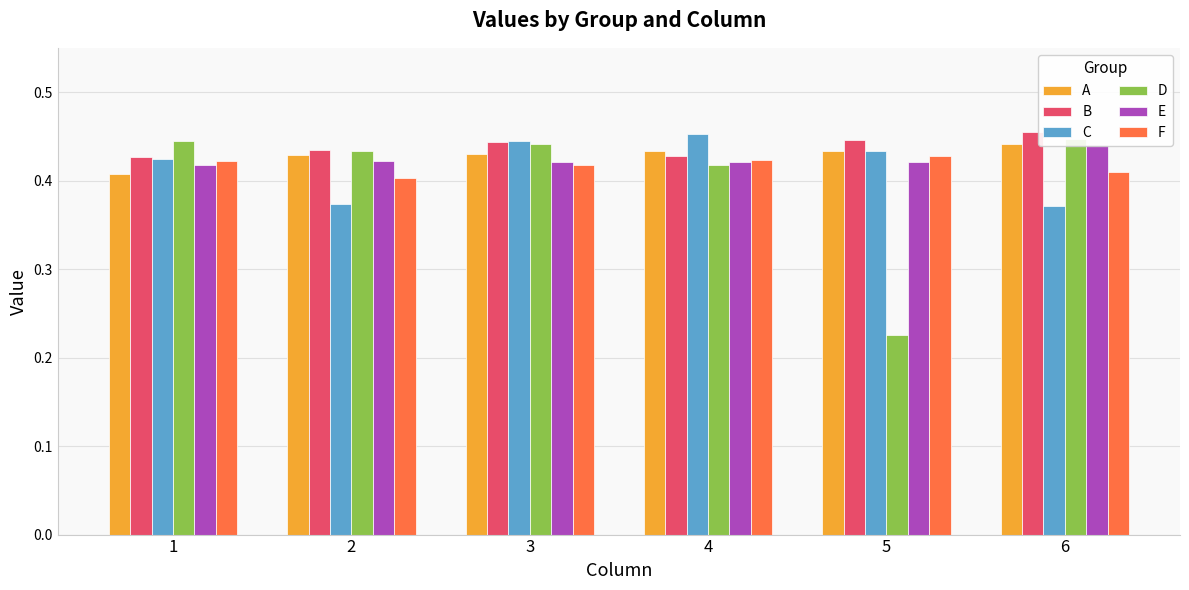

At which category is the sum across all series the highest?

3